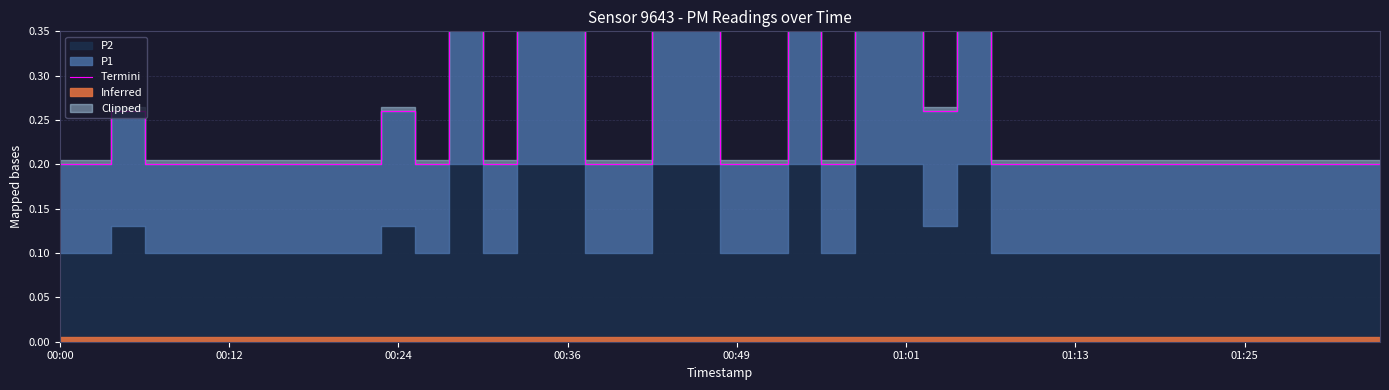

At which label is the value closest to 0?

00:00